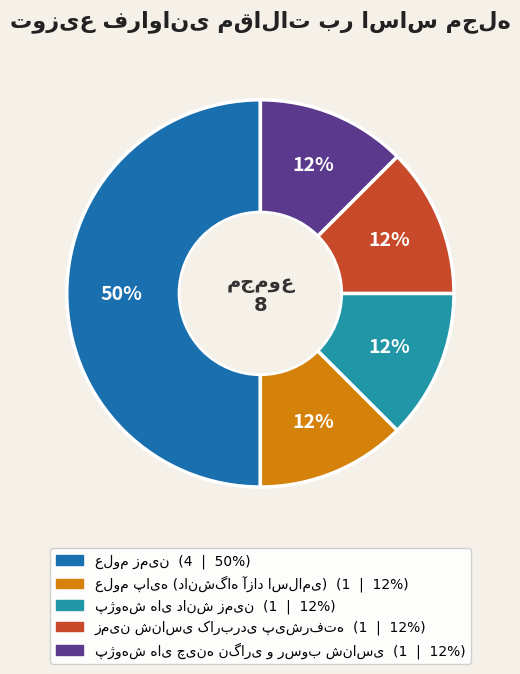

Rank the categories by value from highest to lowest.

علوم زمین, علوم پایه (دانشگاه آزاد اسلامی), پژوهش های دانش زمین, زمین شناسی کاربردی پیشرفته, پژوهش های چینه نگاری و رسوب شناسی